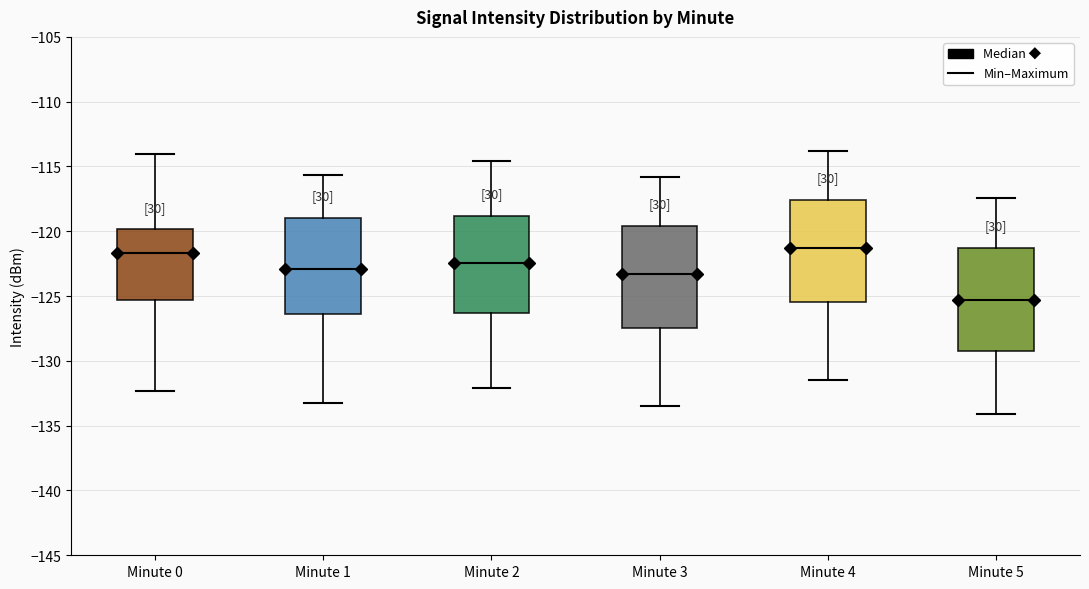

Where does the upper whisker of the box for Minute 3 end on the y-axis? The values are not printed on the chart, so give them approximately, as read against the axis.

-116.0